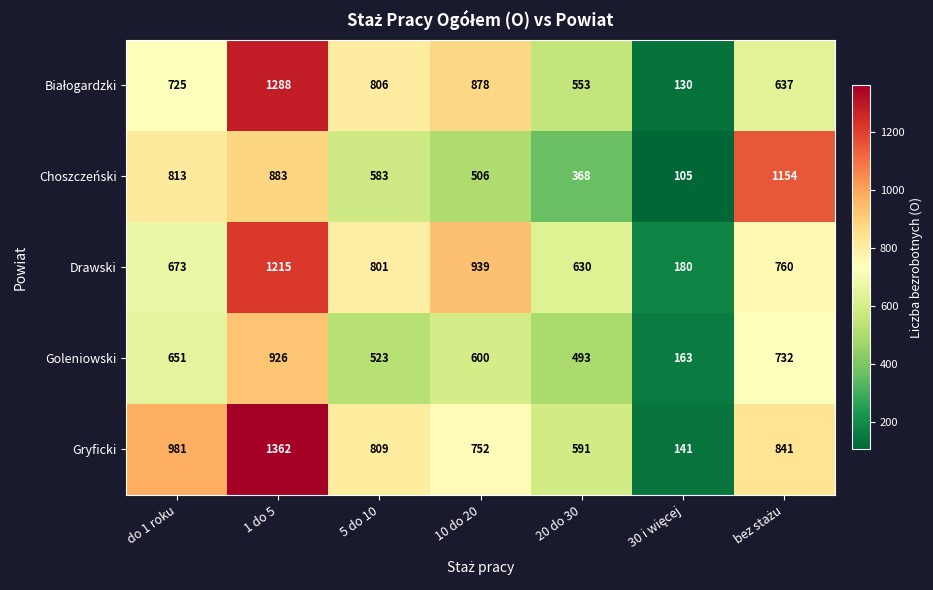

What is the greatest value displayed?

1362